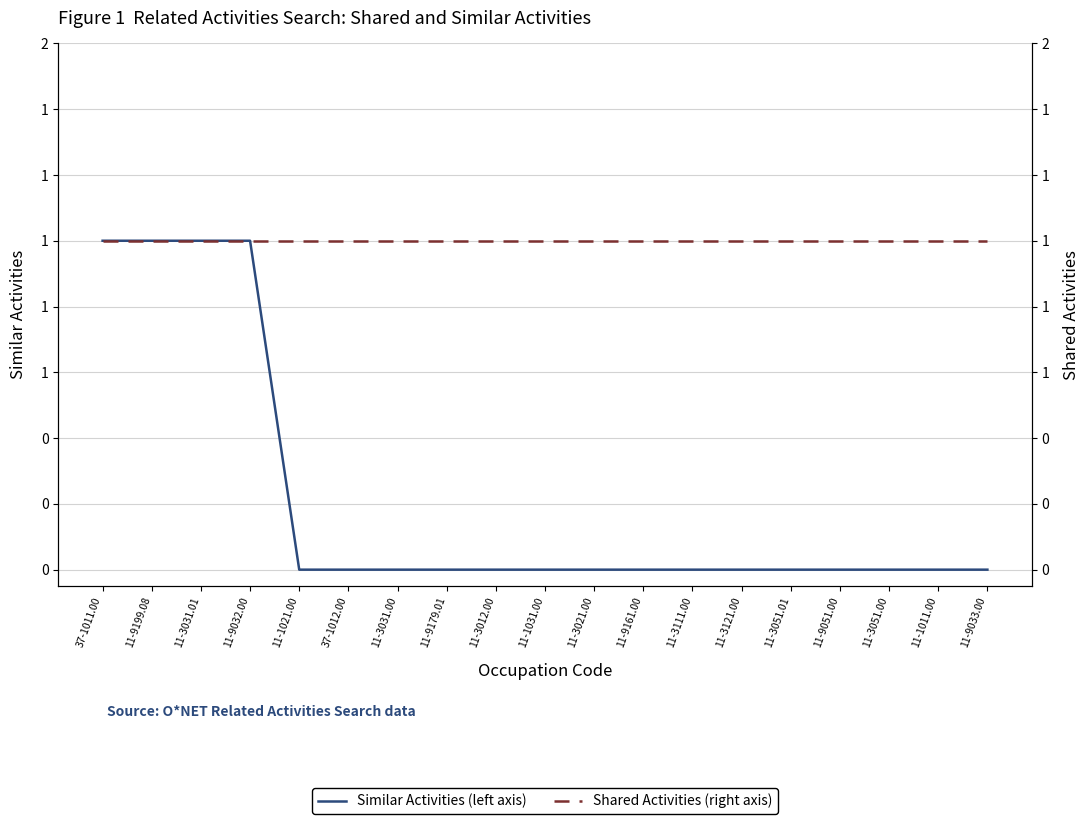

At how many categories does at least one series exceed 0?

19